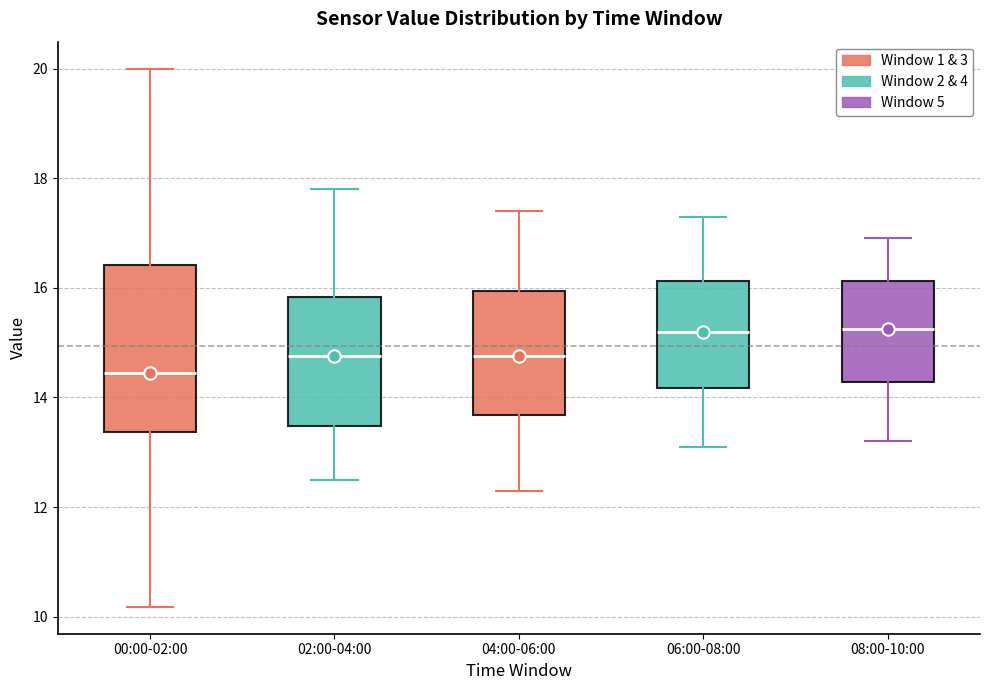

Where is the lower edge of the box for 00:00-02:00 on the y-axis? The values are not printed on the chart, so give them approximately, as read against the axis.

13.4